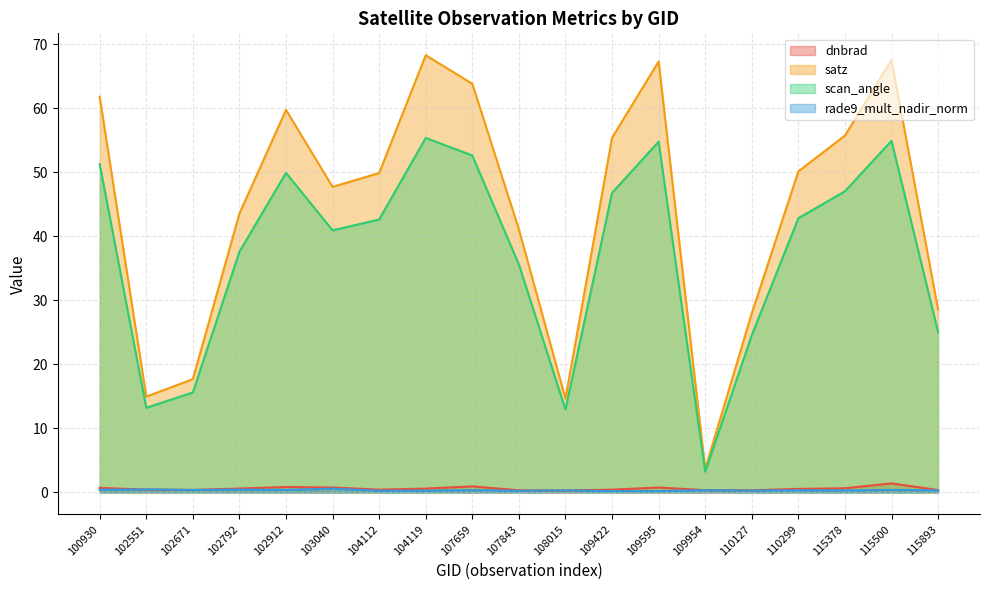

True or false: dnbrad and satz intersect in this chart.

False